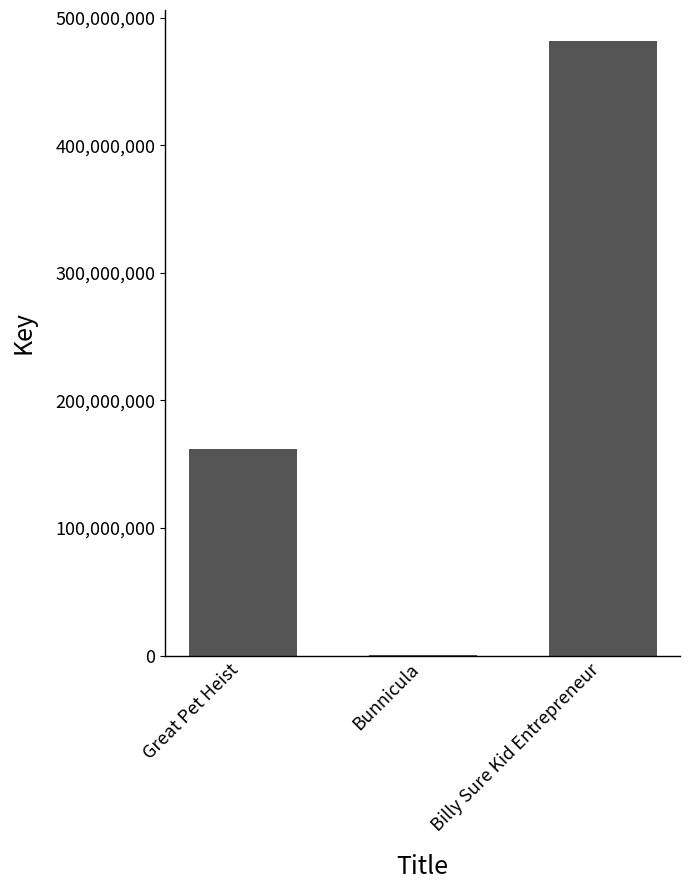

Which label corresponds to the largest value in the chart?

Billy Sure Kid Entrepreneur